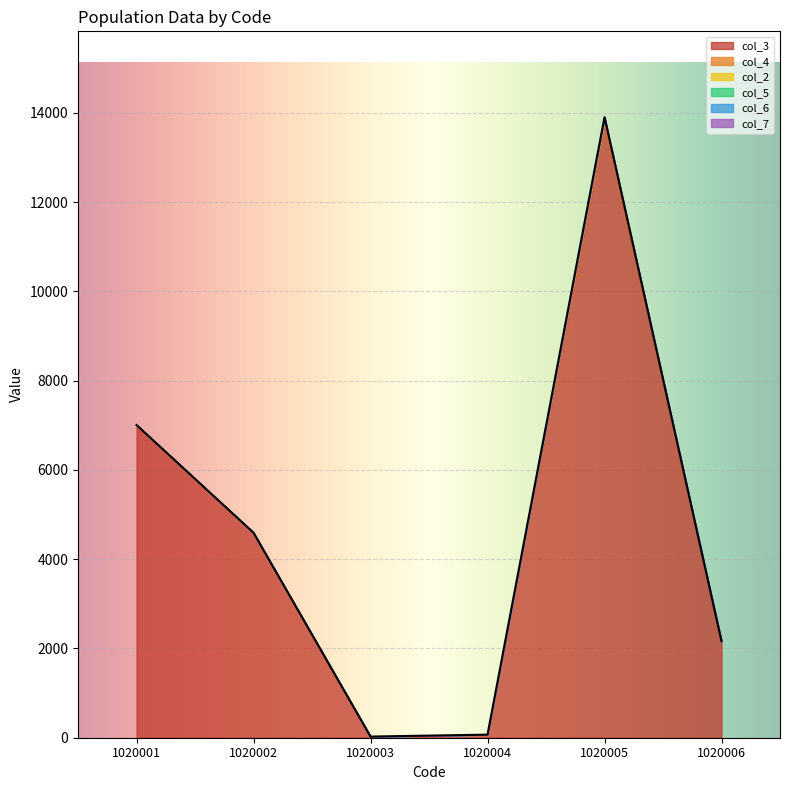

True or false: 1020005 and 1020001 cross at least once.

False